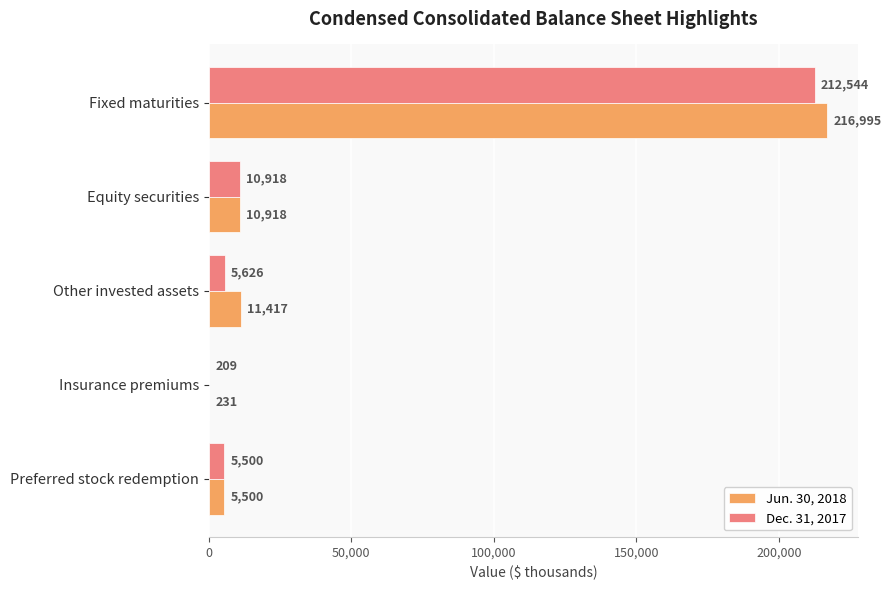

What is the sum of all Jun. 30, 2018 values?

245061